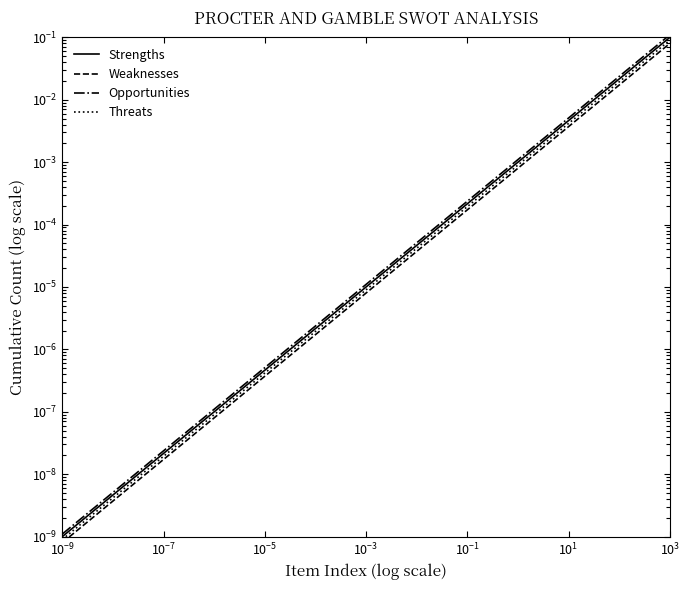

Rank the series by their average value, from lowest to highest.

Weaknesses, Threats, Strengths, Opportunities